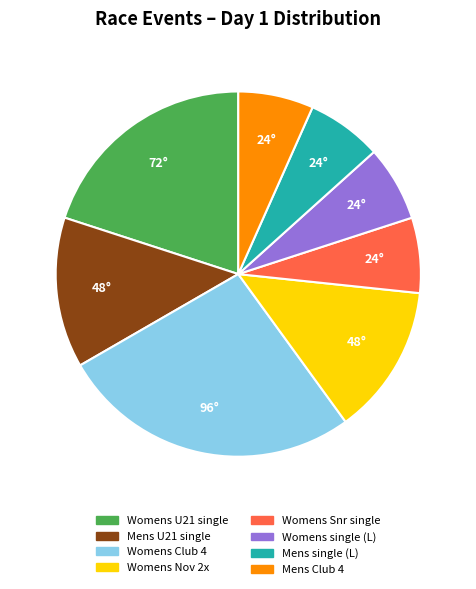

Does any single category account for the majority?

No